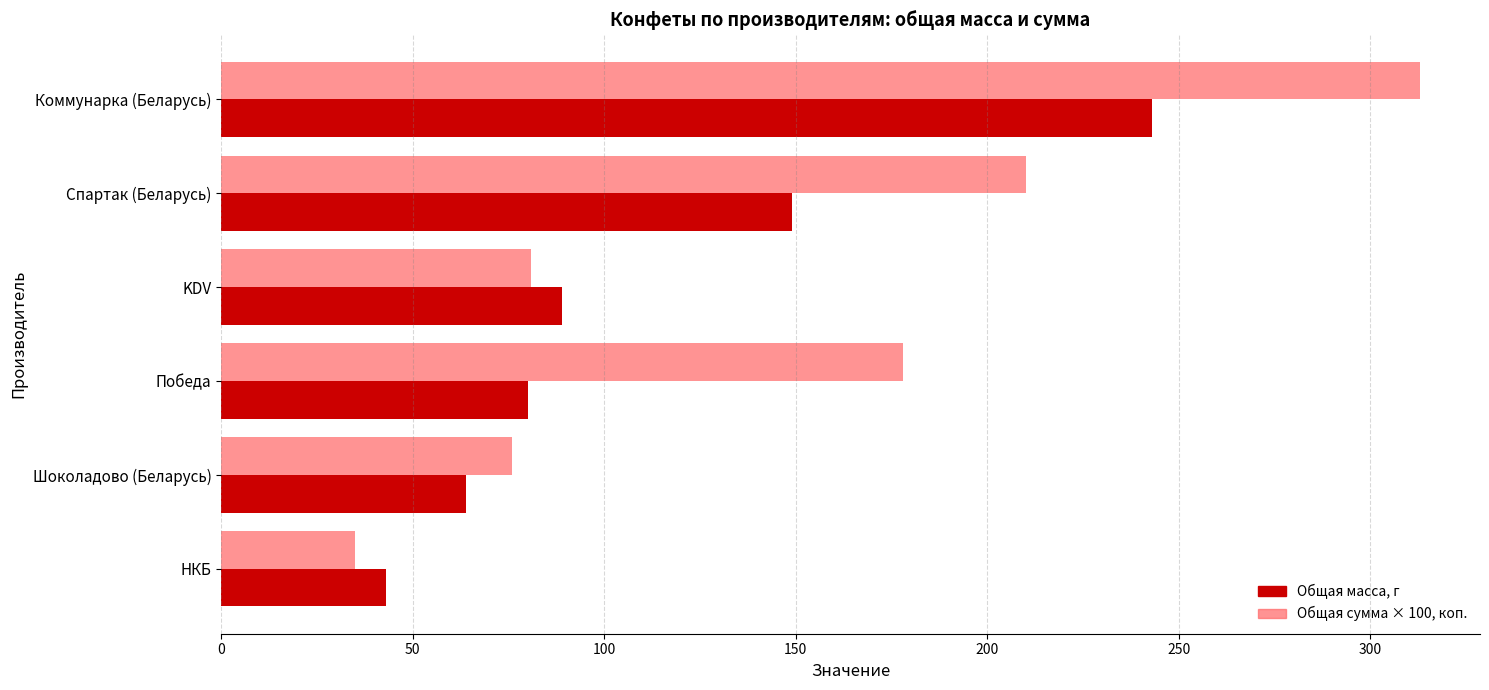

What is the sum of the Общая сумма × 100, коп. values at НКБ and Победа?

213